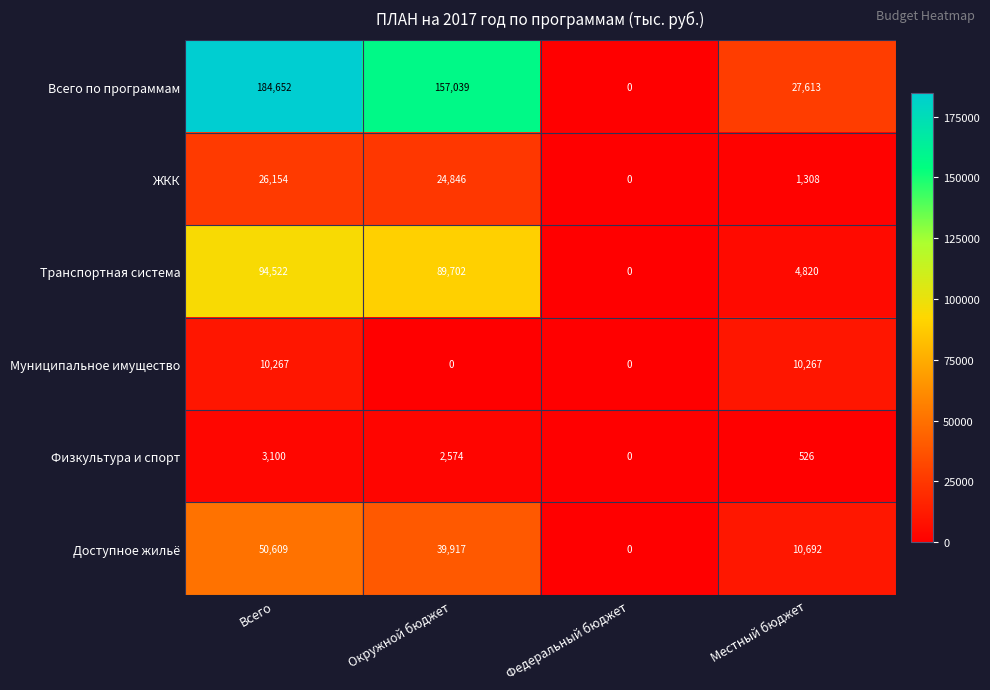

The Физкультура и спорт series shows -2022 at Федеральный бюджет. True or false?

False